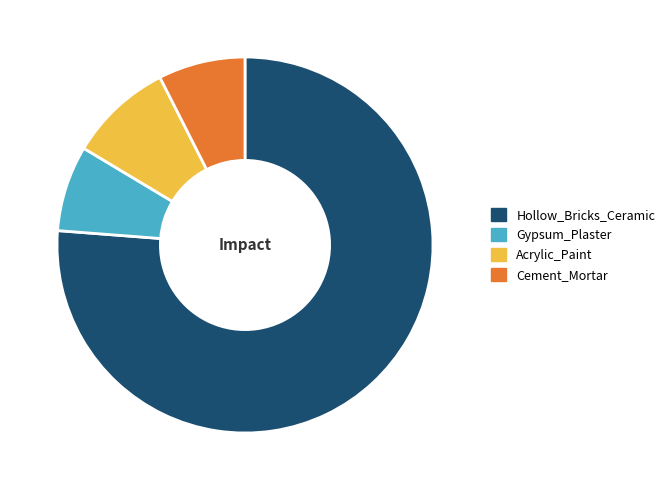

Is it true that Hollow_Bricks_Ceramic is 81% of the pie?

False